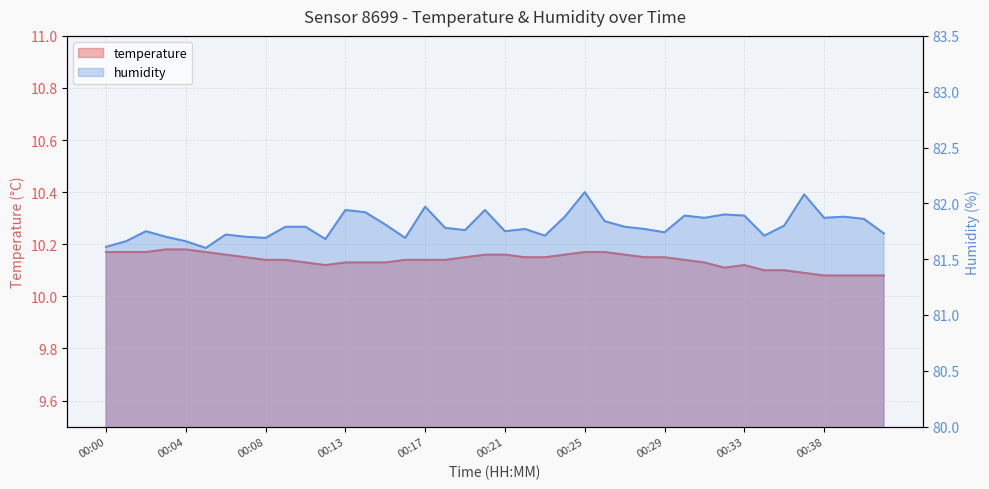

Rank the series by their maximum value, from lowest to highest.

temperature, humidity